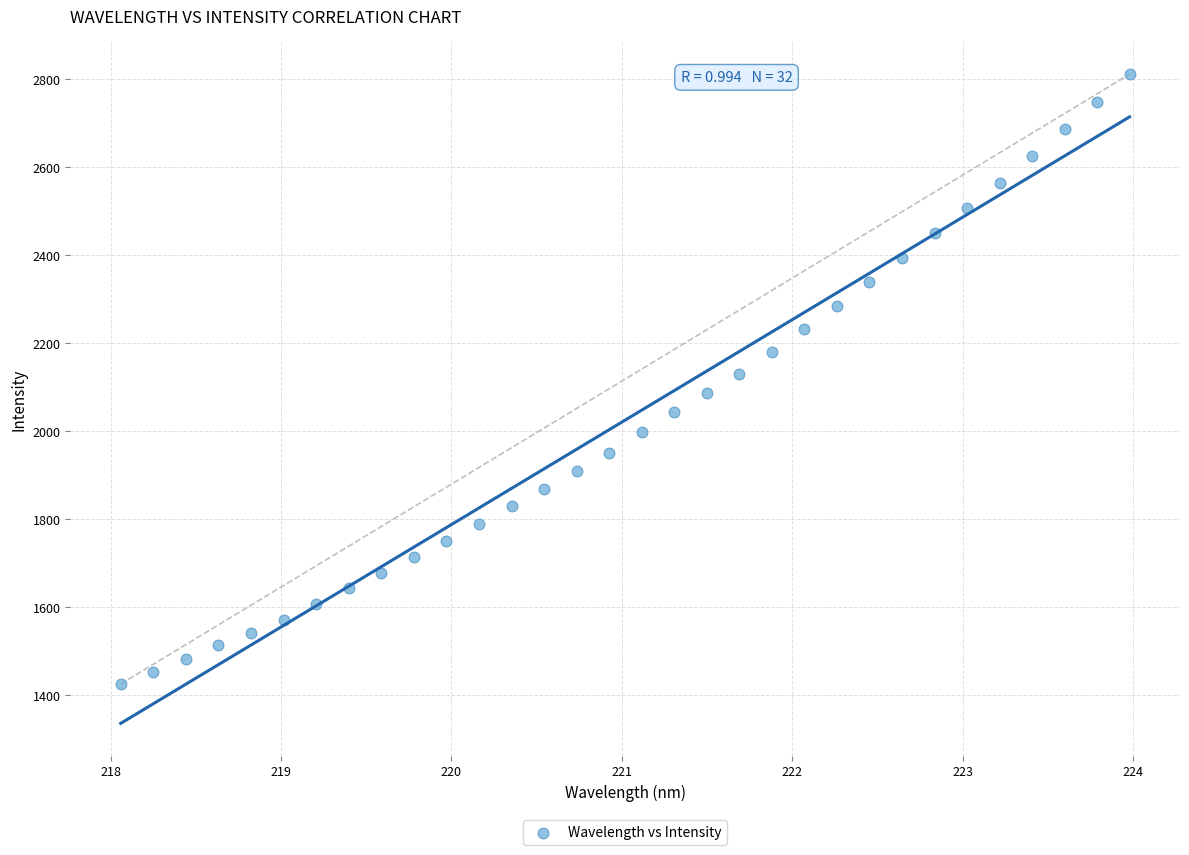

What is the range of X values (max minus min)?

5.9